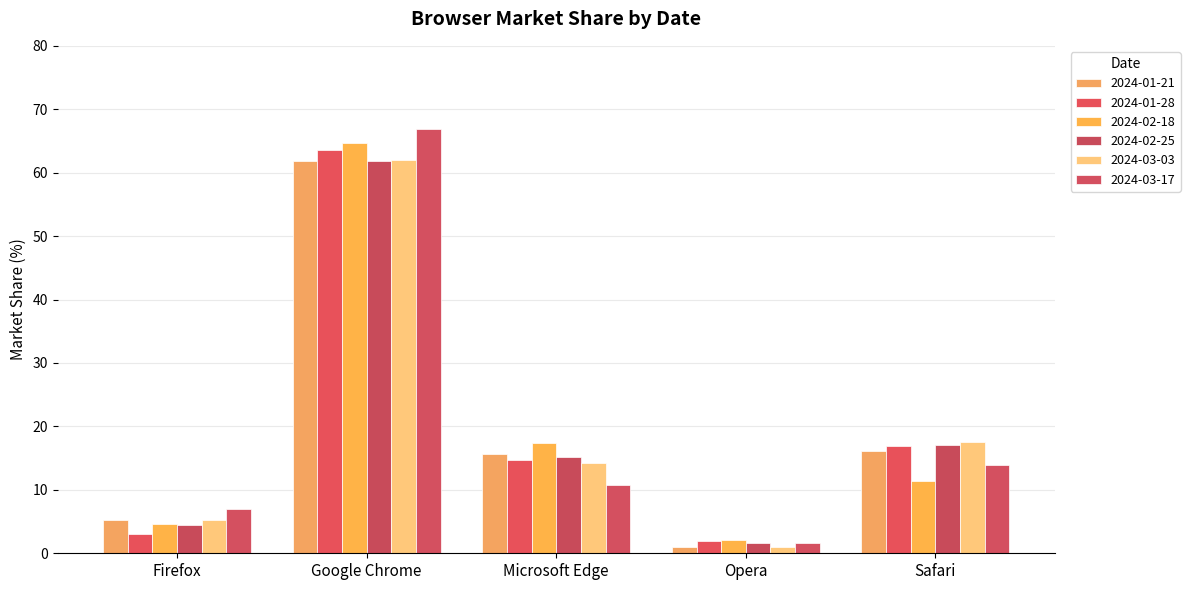

How many values in the 2024-01-21 series exceed 15?

3